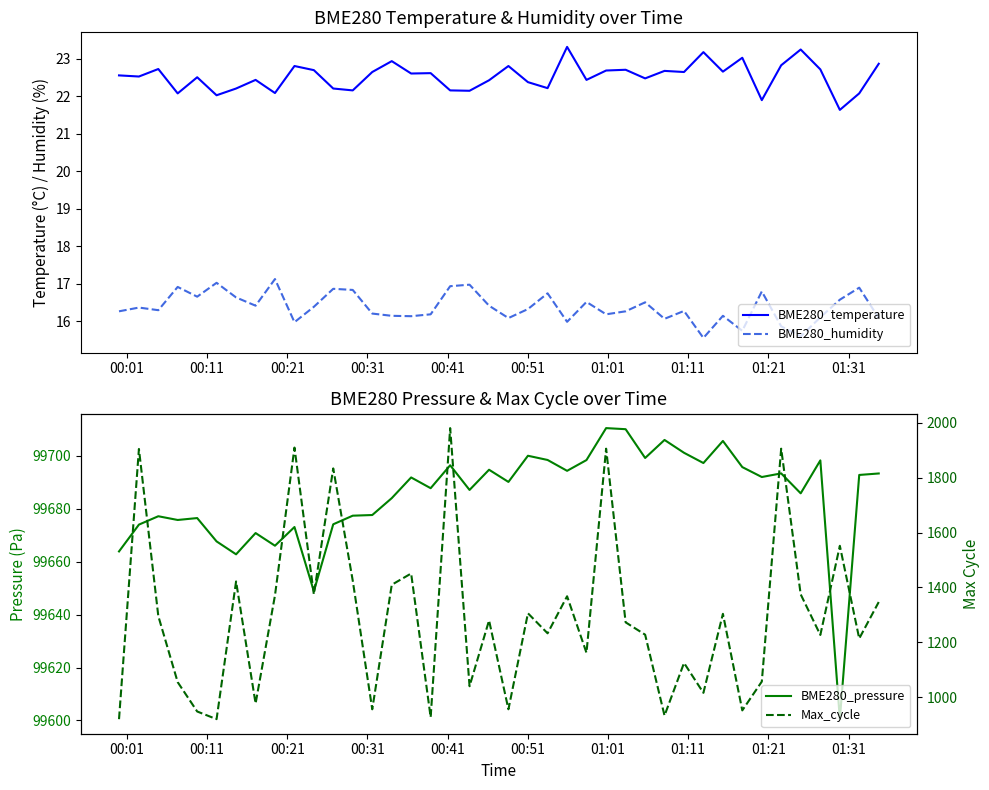

True or false: BME280_temperature and BME280_humidity cross at least once.

False